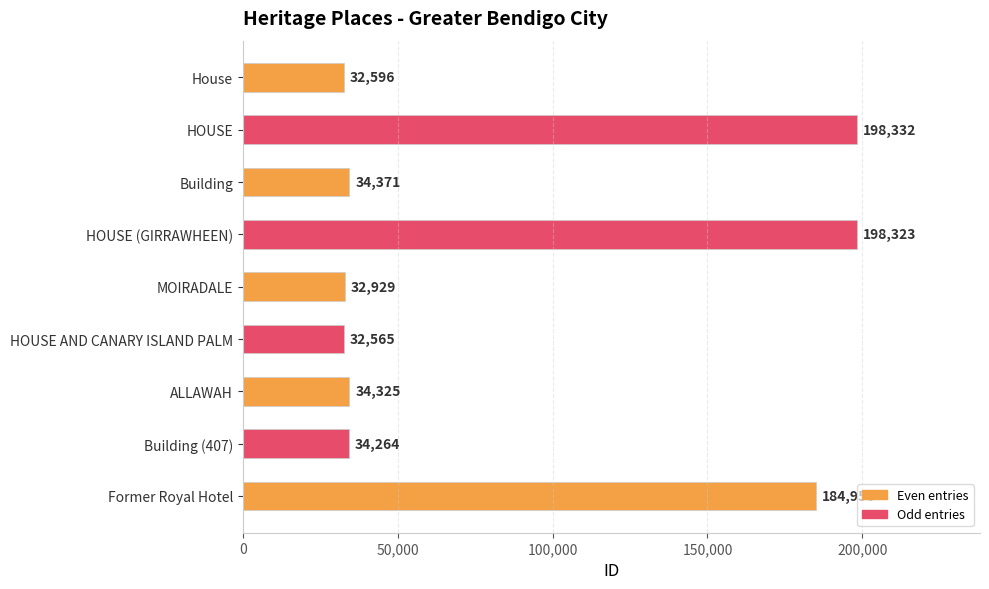

List the labels in order of value, largest first.

HOUSE, HOUSE (GIRRAWHEEN), Former Royal Hotel, Building, ALLAWAH, Building (407), MOIRADALE, House, HOUSE AND CANARY ISLAND PALM